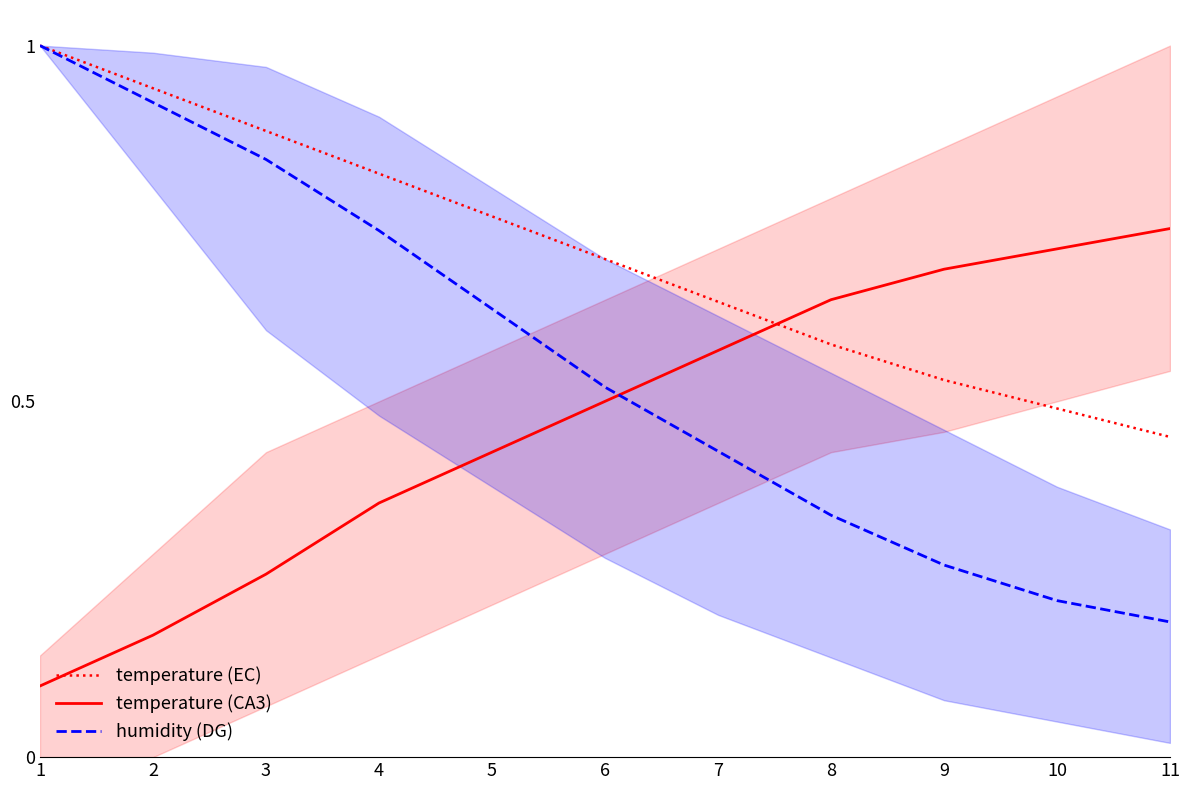

Reading left to right, what are all the values shown in this chart?

temperature: 1=1.0	2=0.9	3=0.9	4=0.8	5=0.8	6=0.7	7=0.6	8=0.6	9=0.5	10=0.5	11=0.5
temperature_mean: 1=0.1	2=0.2	3=0.3	4=0.4	5=0.4	6=0.5	7=0.6	8=0.6	9=0.7	10=0.7	11=0.7
humidity: 1=1.0	2=0.9	3=0.8	4=0.7	5=0.6	6=0.5	7=0.4	8=0.3	9=0.3	10=0.2	11=0.2